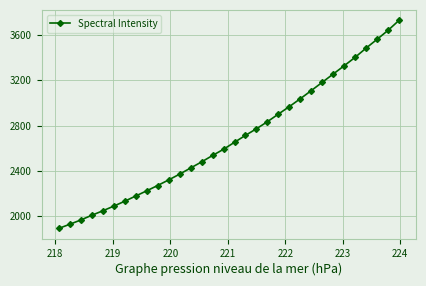

What is the difference between the maximum and minimum values?

1839.7